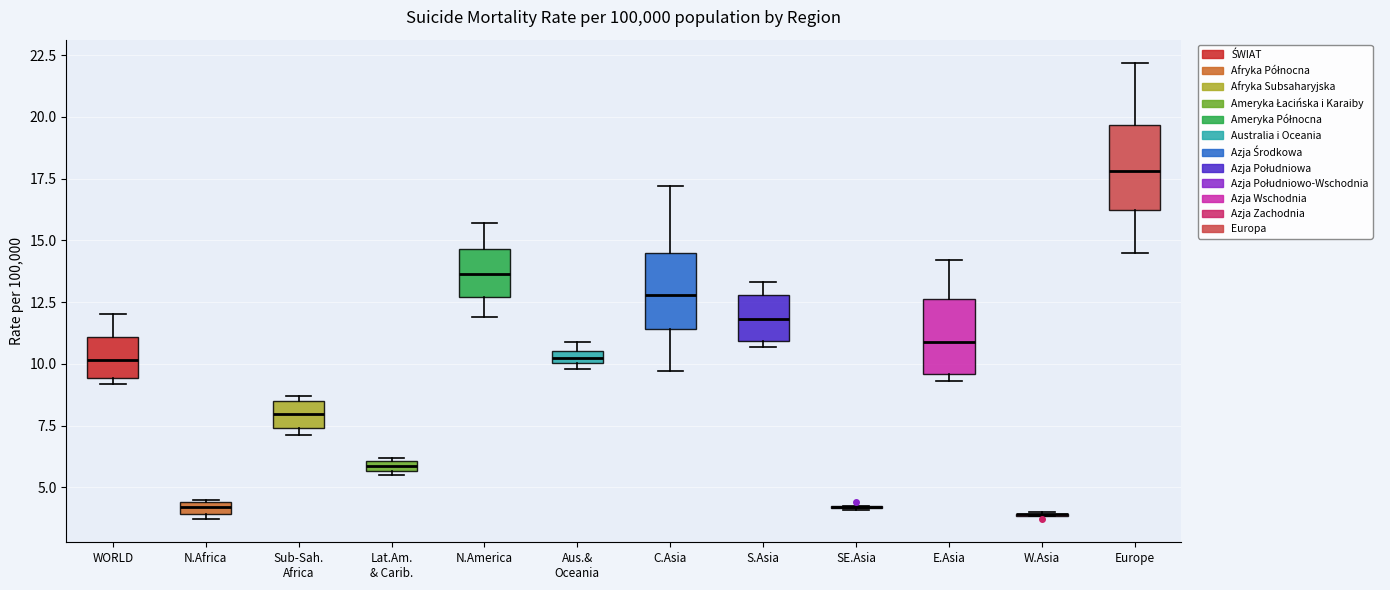

Where is the lower edge of the box for Lat.Am. & Carib. on the y-axis? The values are not printed on the chart, so give them approximately, as read against the axis.

5.5